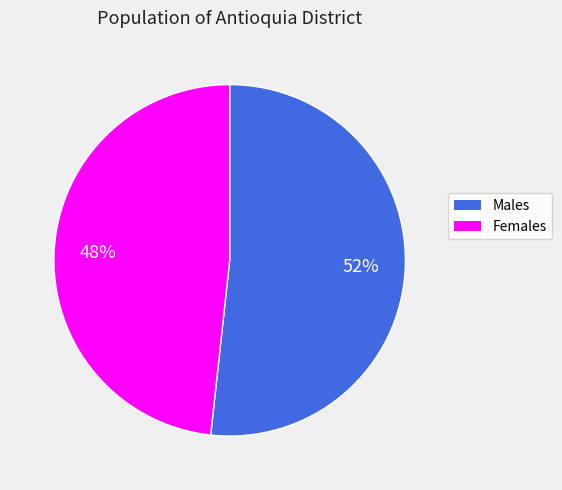

Is it true that Males is 58% of the pie?

False